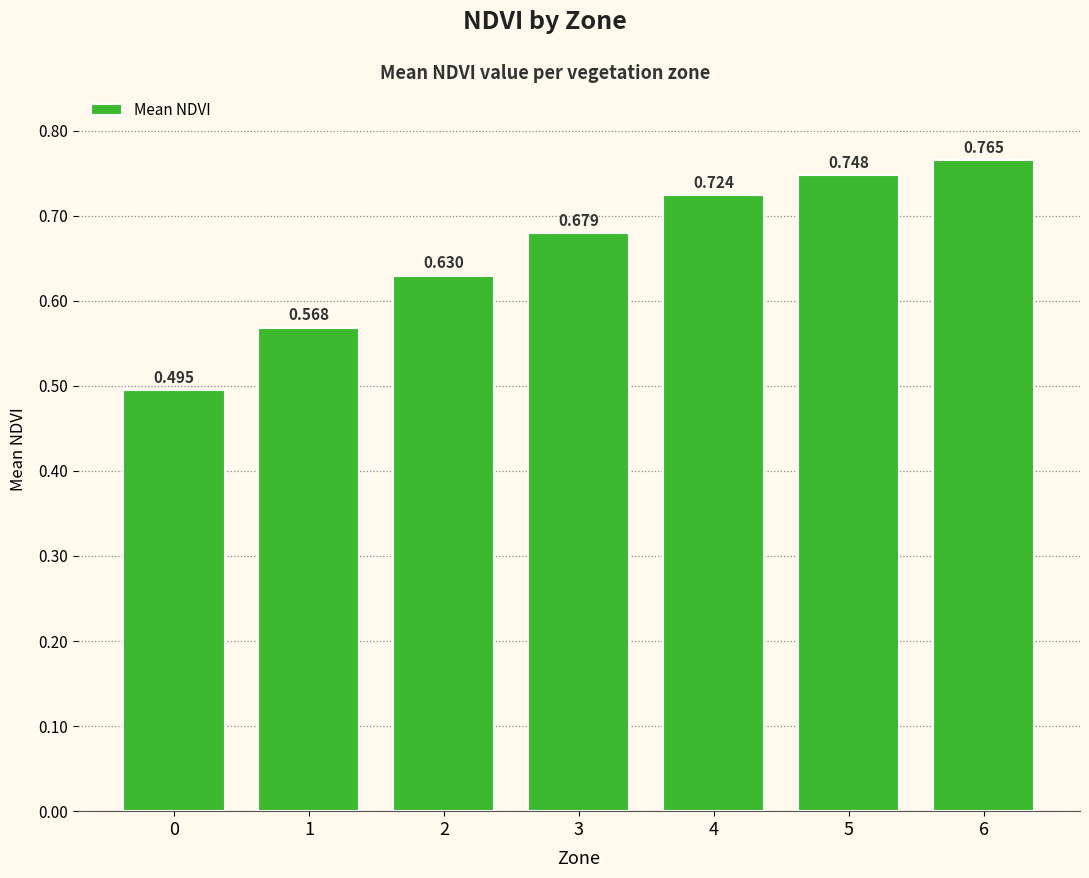

Which label corresponds to the largest value in the chart?

6